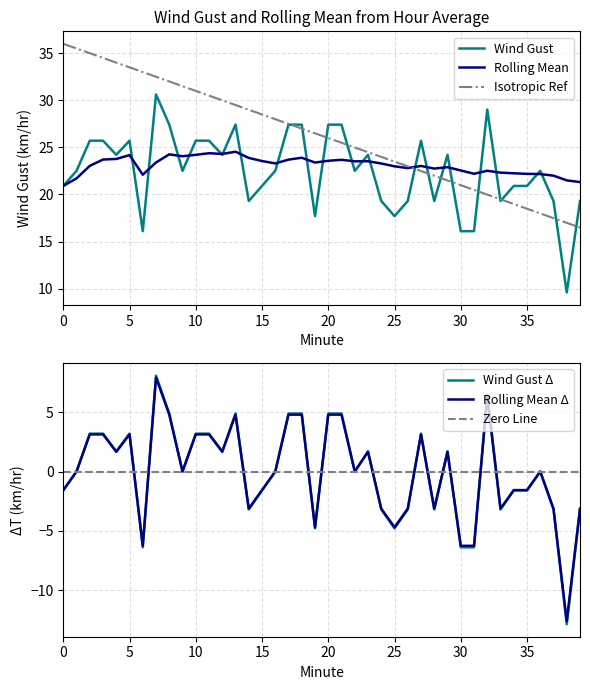

The Rolling Mean Δ series shows -11.0 at 30. True or false?

False